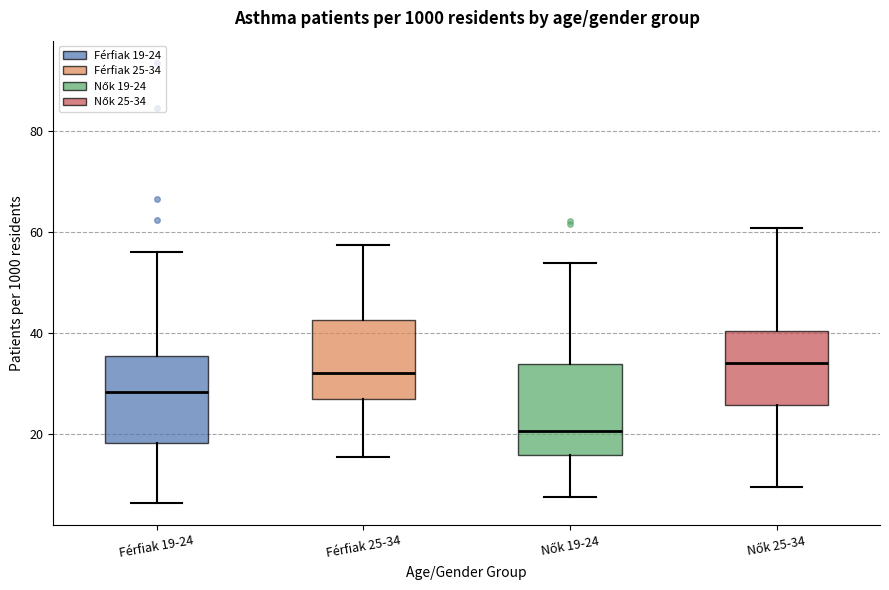

Reading left to right, transcribe this box plot: for each box, give where its median line is, the range the box spans, and where its two whiskers end, as read against the y-axis. The values are not printed on the chart, so give them approximately, as read against the axis.

Férfiak 19-24: median 28, box 18 to 36, whiskers 6 to 56
Férfiak 25-34: median 32, box 26 to 42, whiskers 16 to 58
Nők 19-24: median 20, box 16 to 34, whiskers 8 to 54
Nők 25-34: median 34, box 26 to 40, whiskers 10 to 60